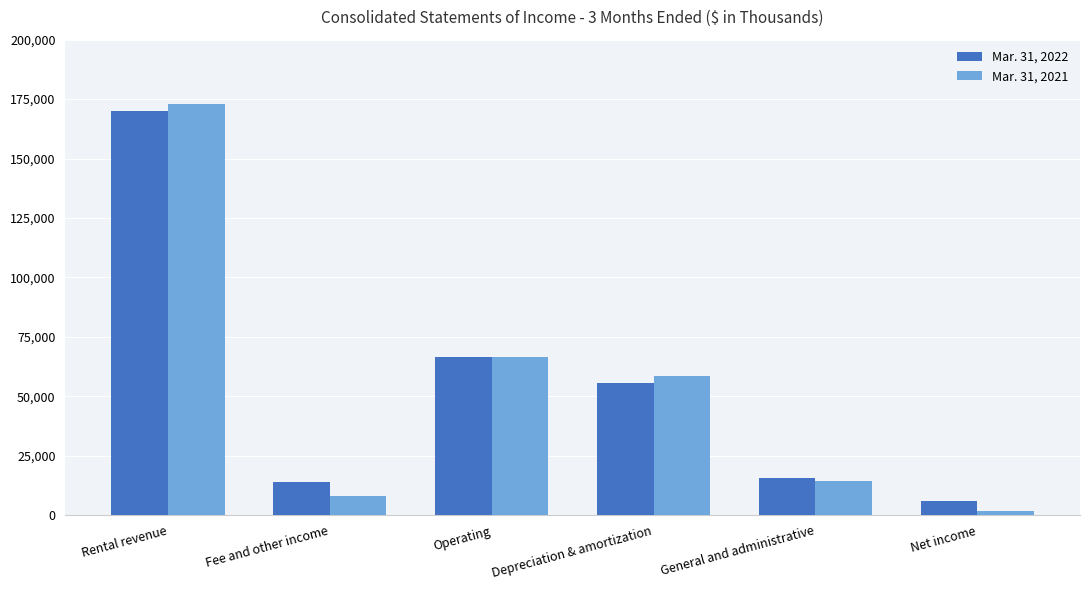

At which label does Mar. 31, 2021 reach its peak?

Rental revenue